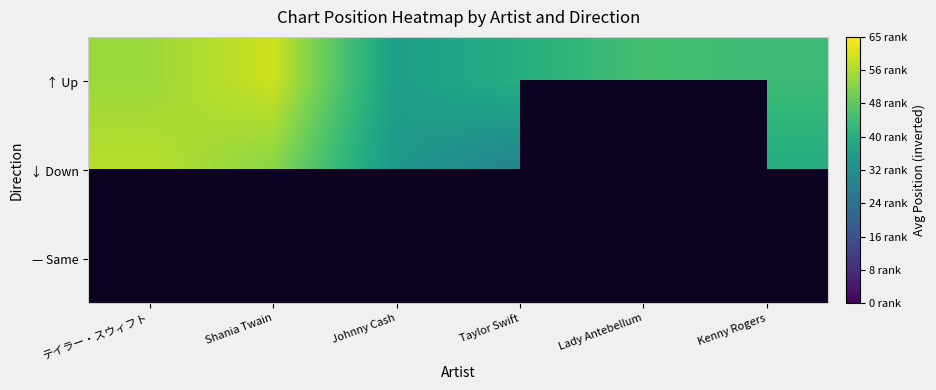

Count the number of categories in the chart.

6